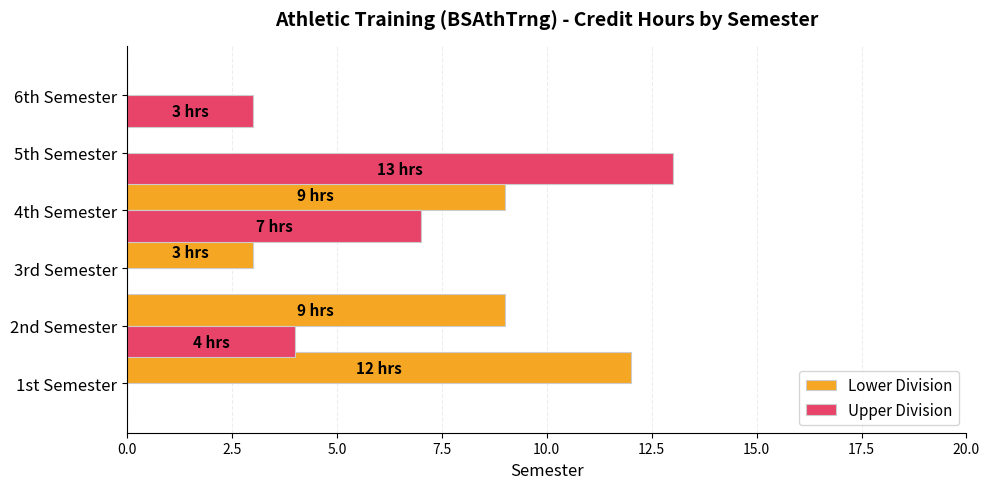

What is the sum of all Lower Division values?

33